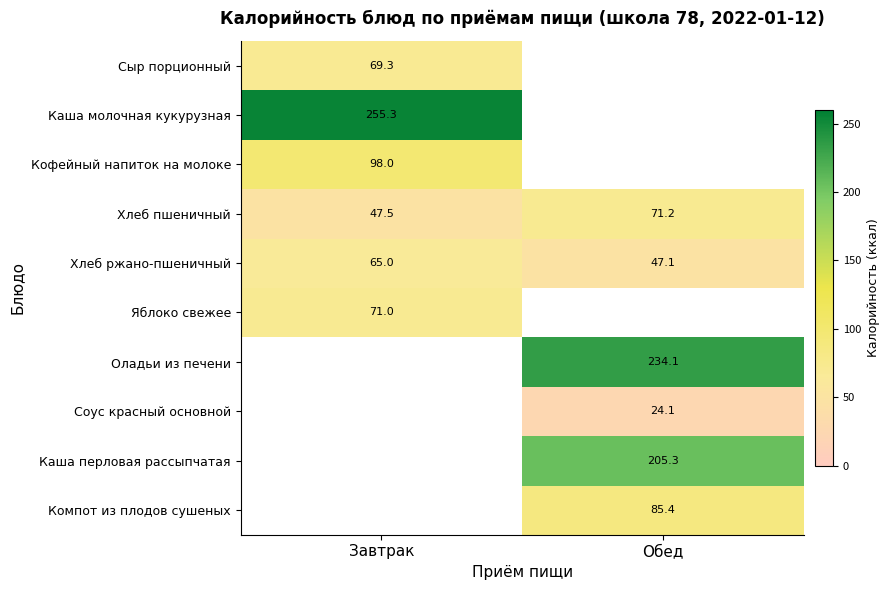

List the labels in order of Хлеб ржано-пшеничный value, largest first.

Завтрак, Обед